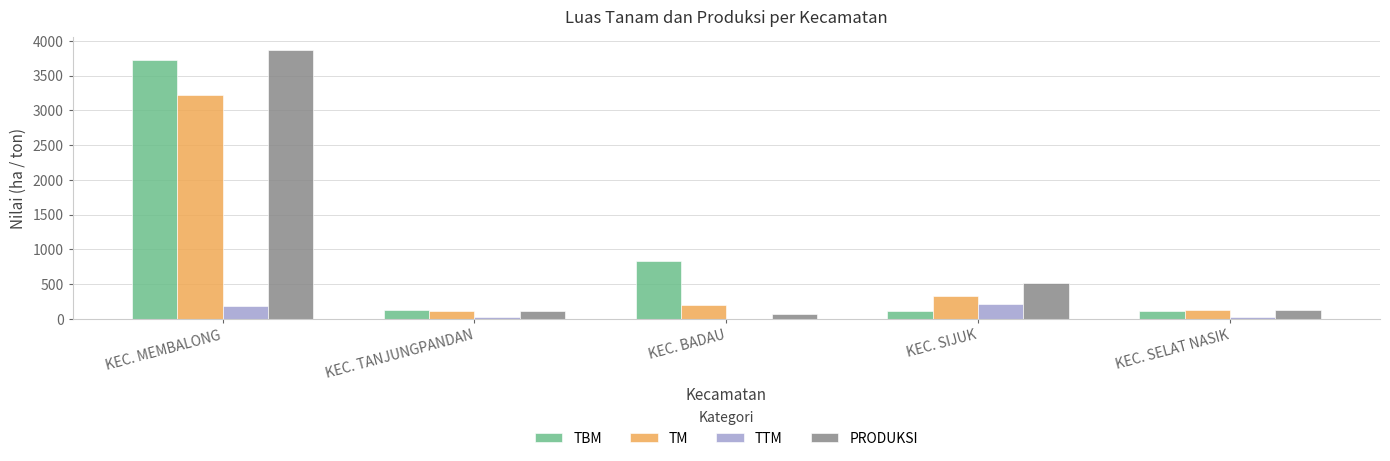

How many data points does each series have?

5